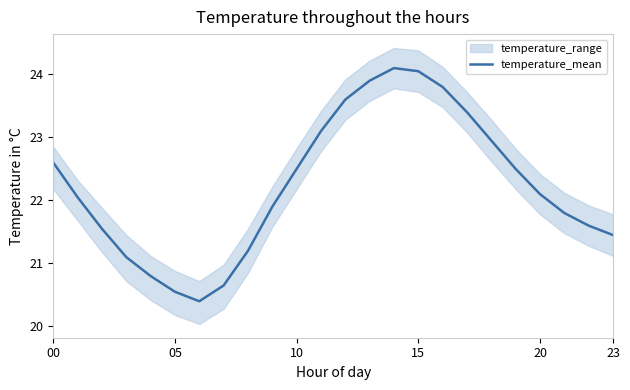

Which label corresponds to the smallest value in the chart?

6